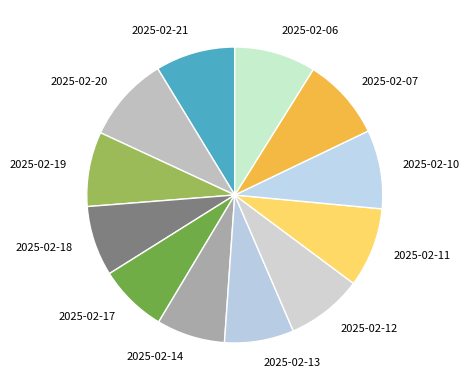

Combined, do 2025-02-13 and 2025-02-14 account for over 50%?

No